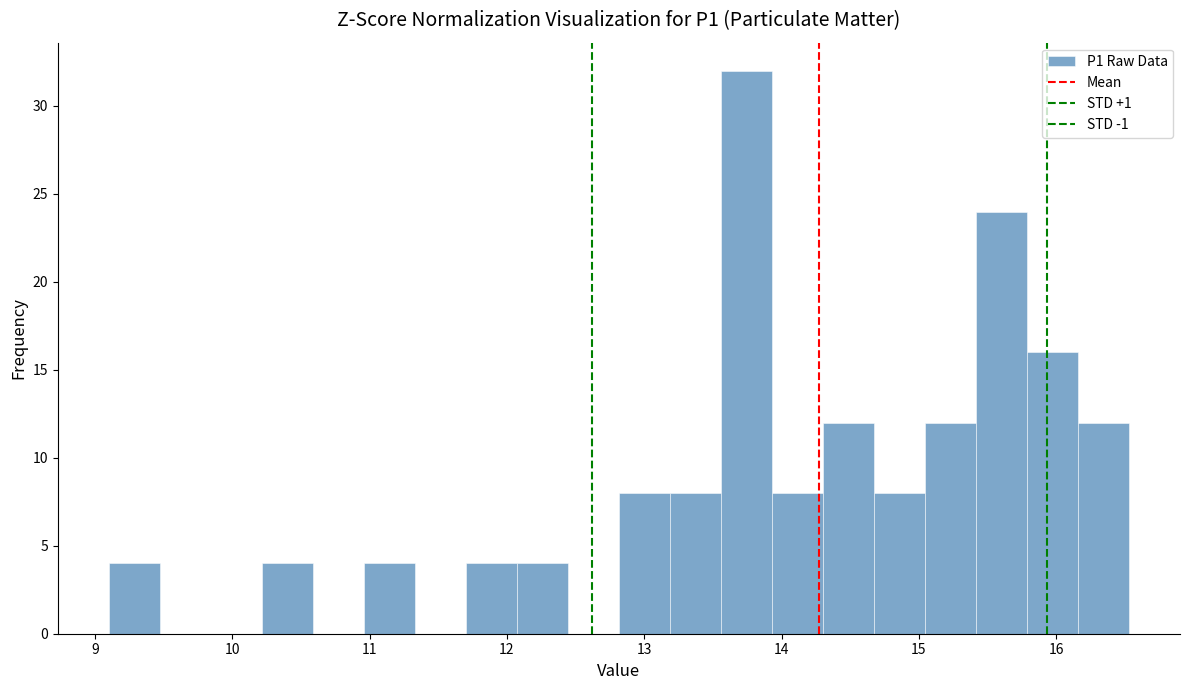

Around what value on the x-axis is the tallest bar? Give the approximate position of its centre, as read against the axis.

13.7